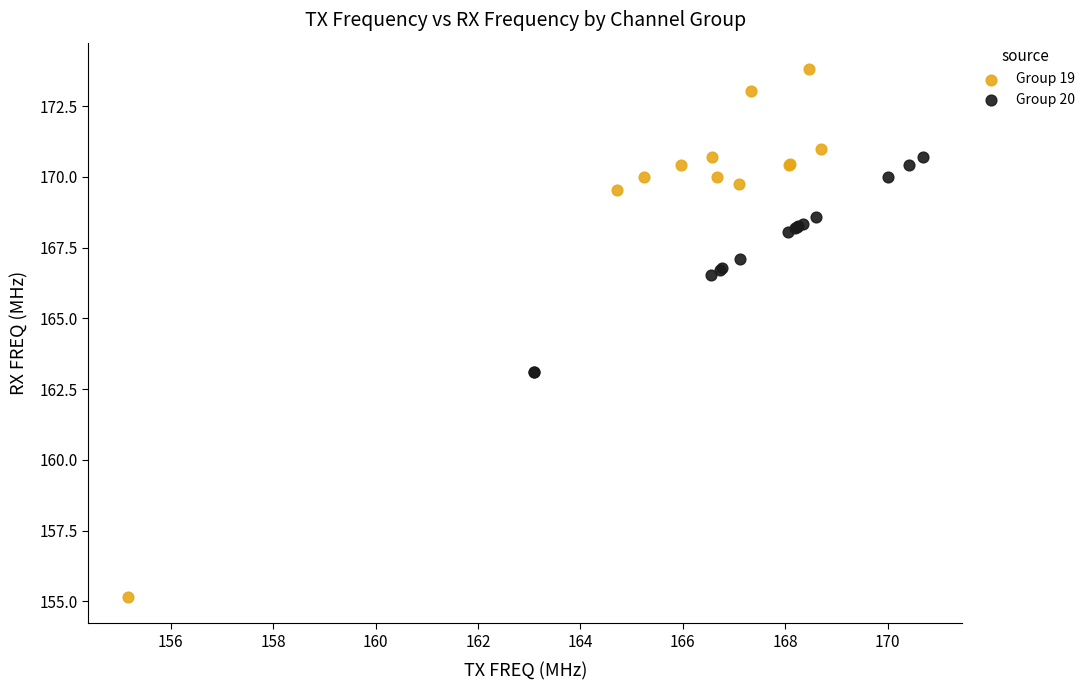

Which series has the widest spread of Y values?

Group 19